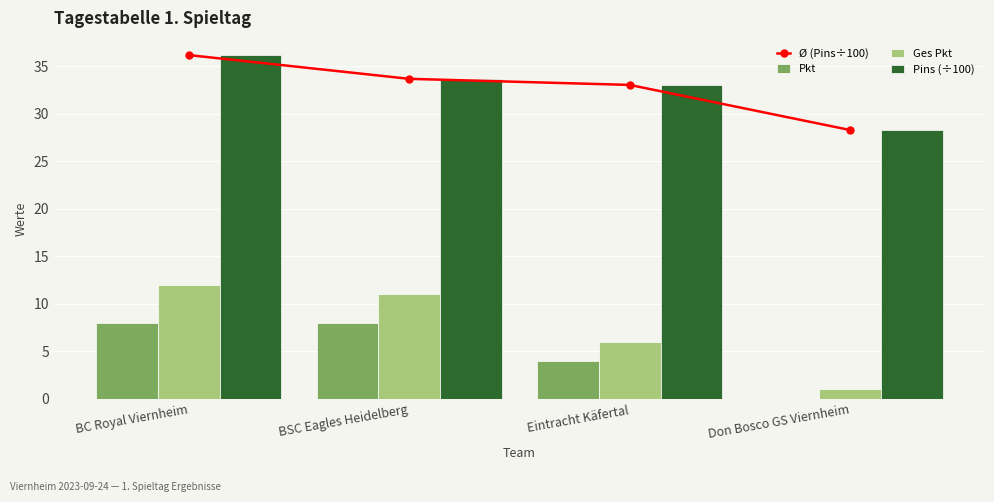

What is the sum of all Pins (÷100) values?

131.3